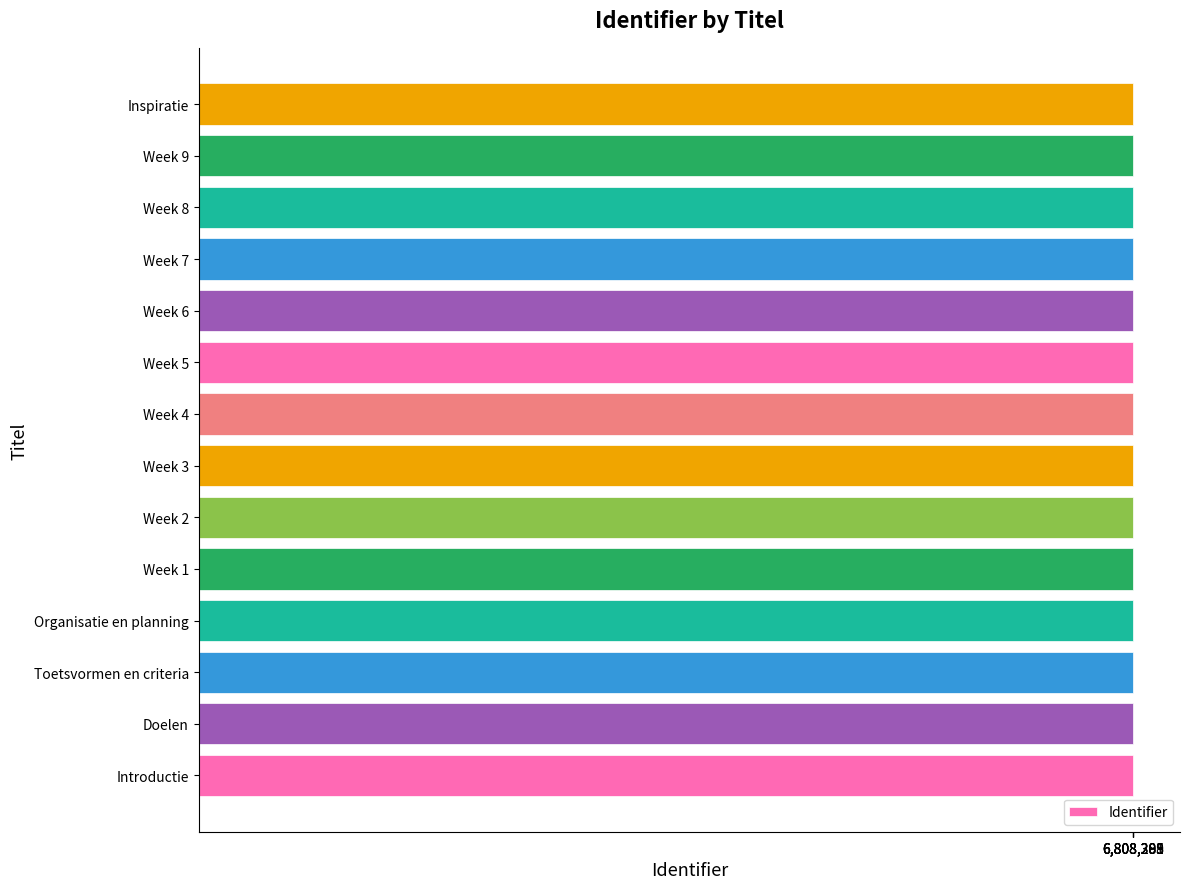

The value at Week 6 is 3226287. True or false?

False